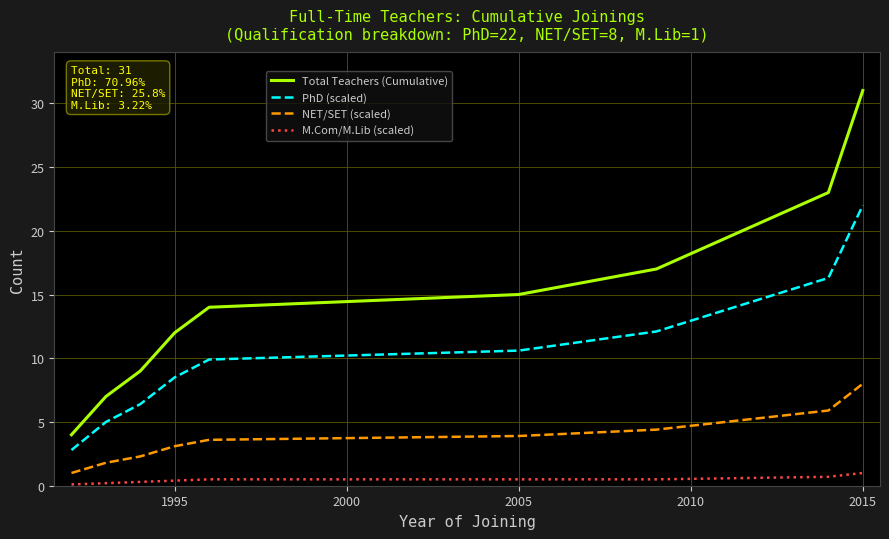

Rank the series by their maximum value, from lowest to highest.

M.Com/M.Lib (scaled), NET/SET (scaled), PhD (scaled), Total Teachers (Cumulative)